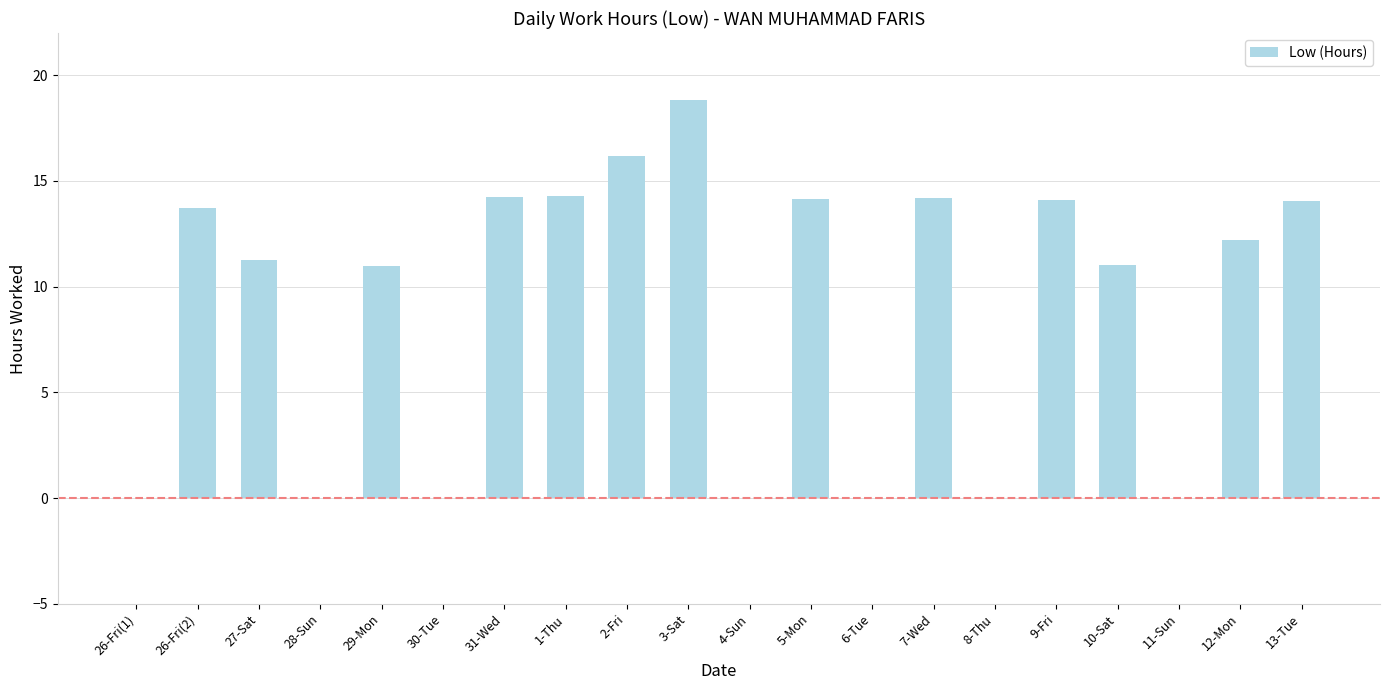

Are the bars horizontal?

No